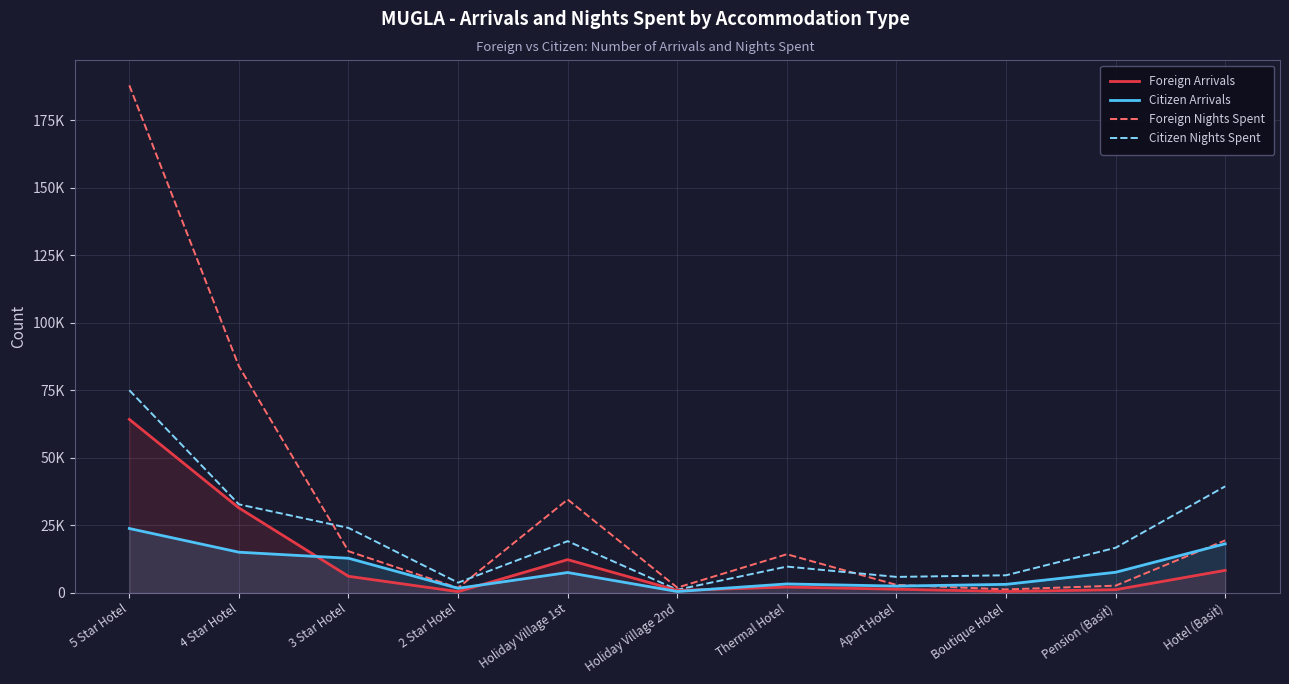

What is the label of the 9th point from the left?

Boutique Hotel